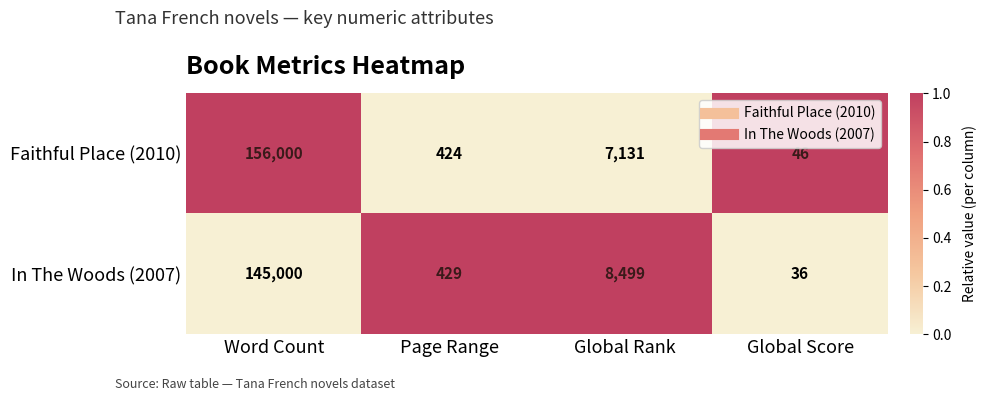

What is the total value across all series at Global Rank?

15630